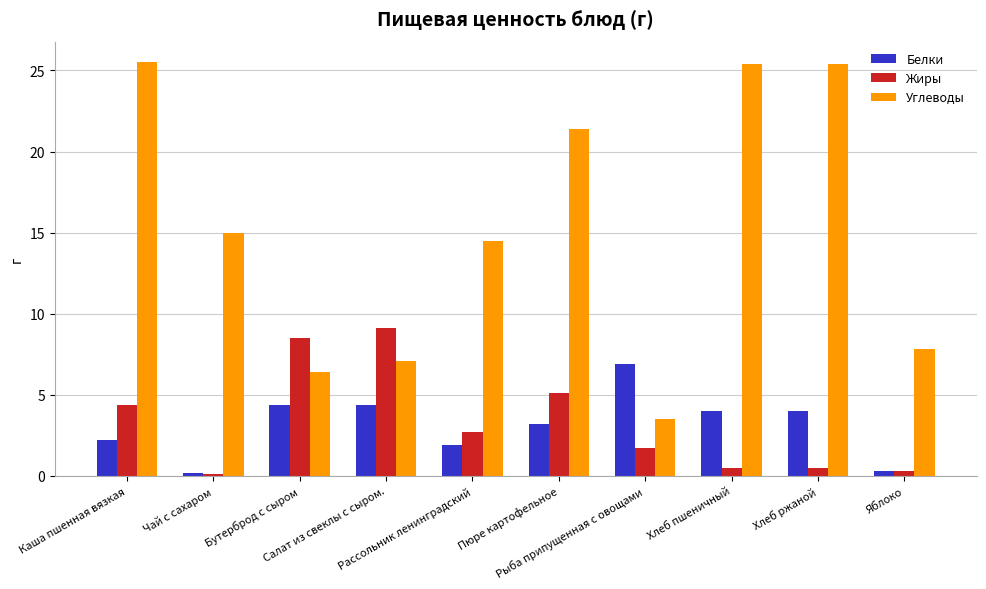

Where is Жиры nearest to the value 4?

Каша пшенная вязкая